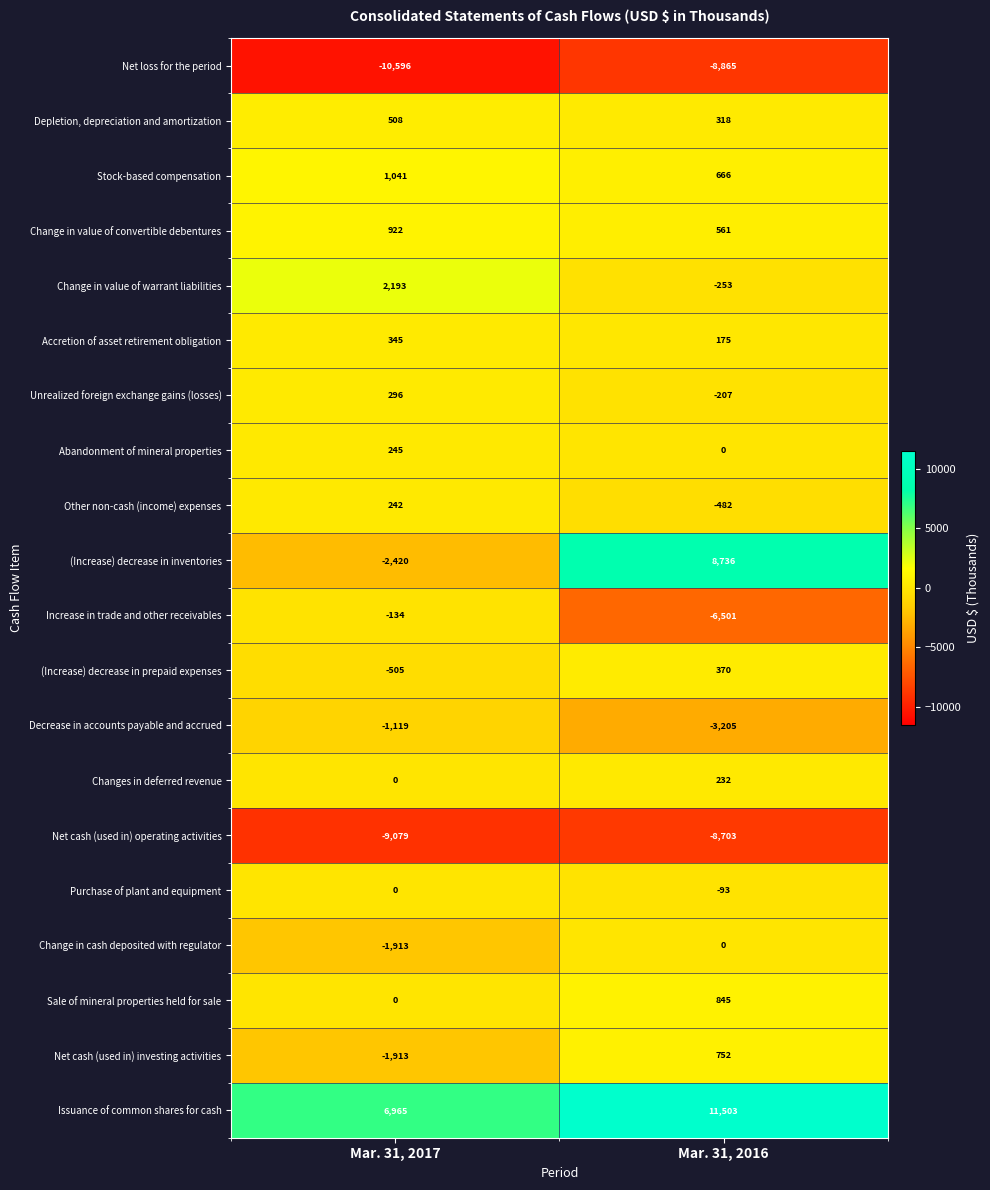

What is the difference between the maximum and minimum values in the Changes in deferred revenue series?

232